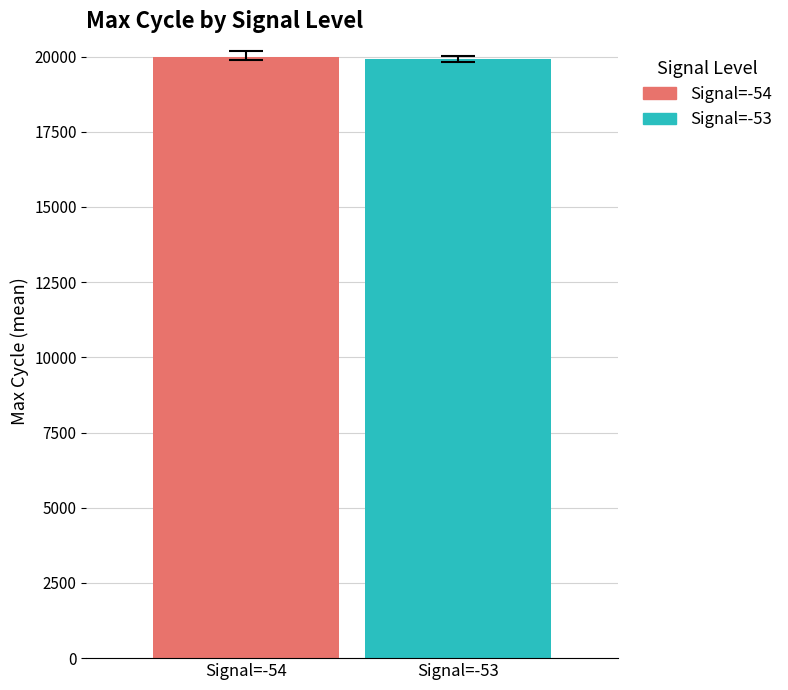

Which series has the widest spread of values?

Signal=-54